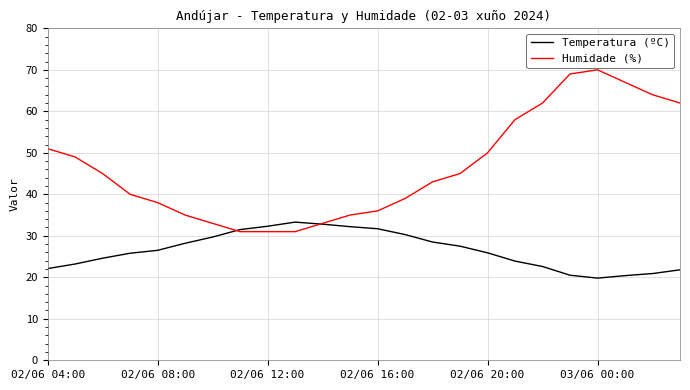

Which series has the largest total across all categories?

Humidade (%)